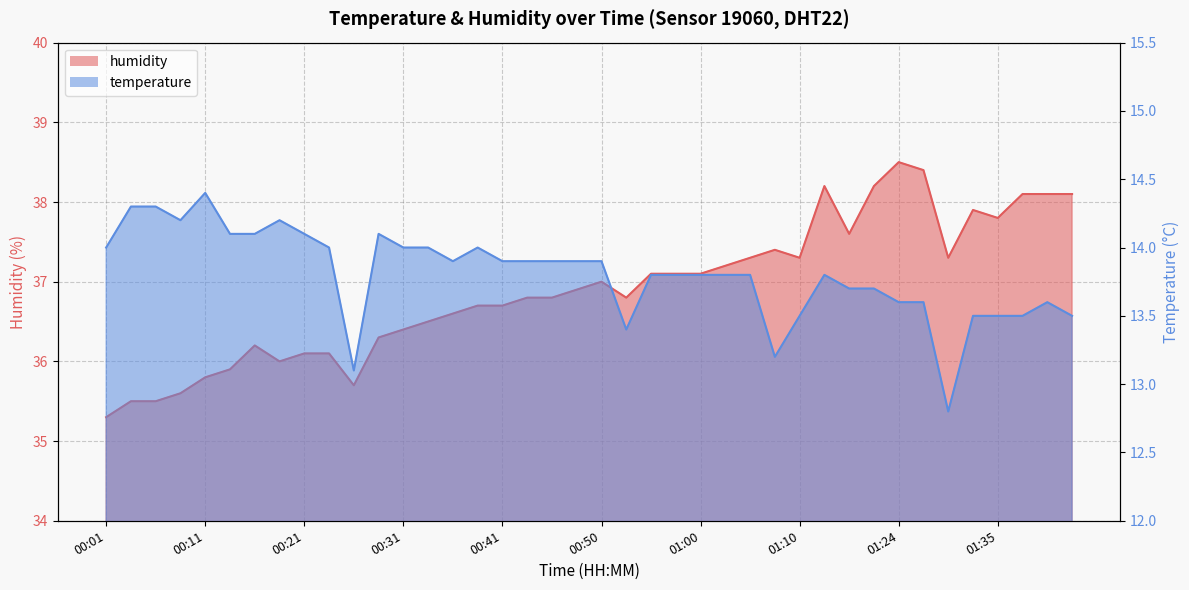

Does the chart display data point markers on the line(s)?

No